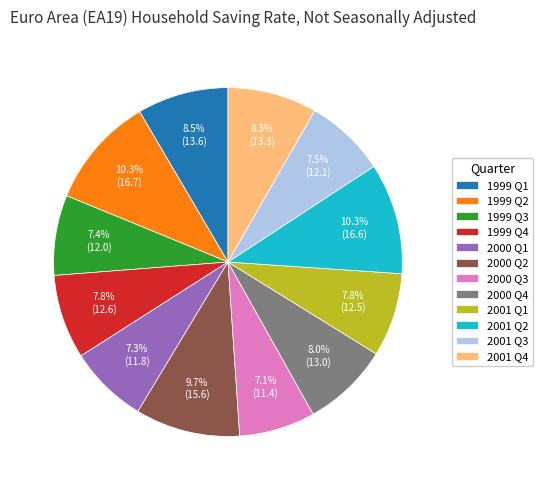

Count the number of slices in the pie.

12